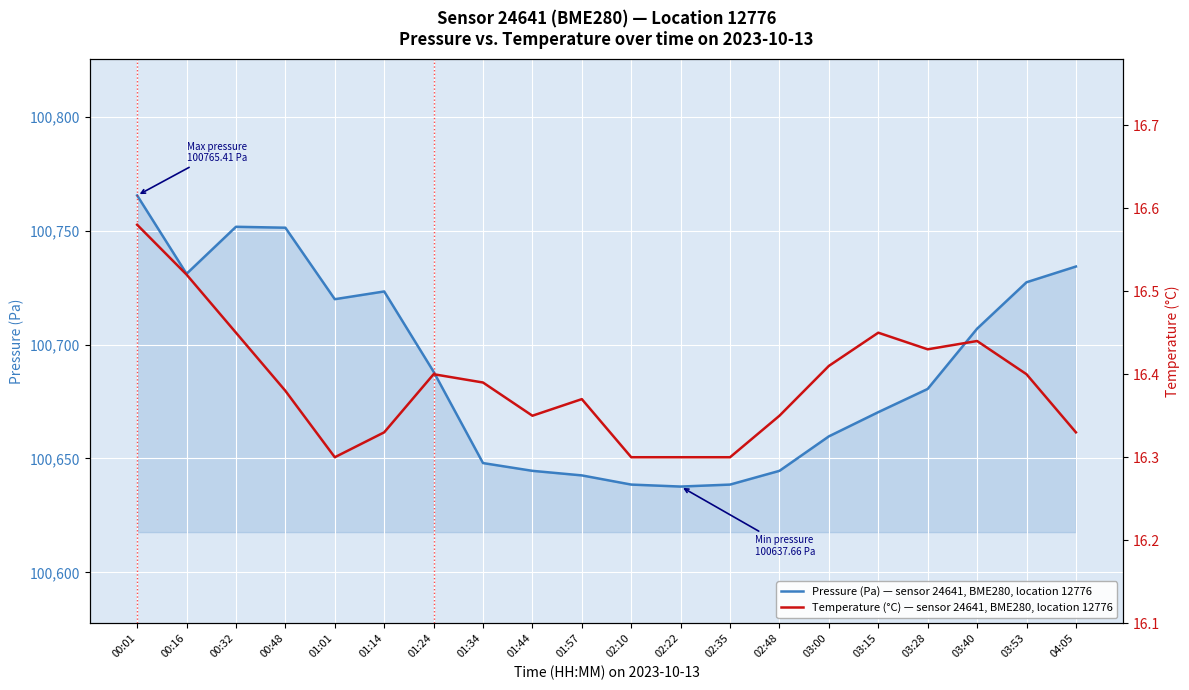

True or false: Pressure (Pa) — sensor 24641, BME280, location 12776 and Temperature (°C) — sensor 24641, BME280, location 12776 cross at least once.

False